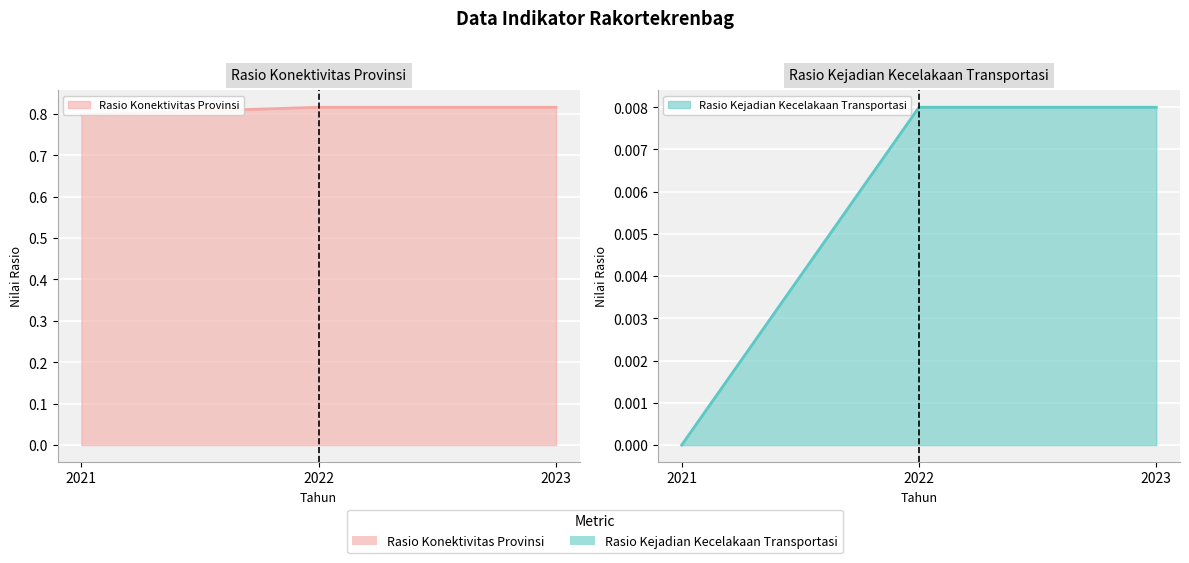

The Rasio Kejadian Kecelakaan Transportasi (line) series shows 0.0 at 2021. True or false?

False